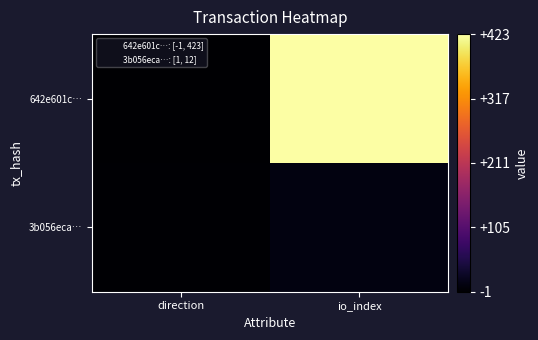

Between direction and io_index, which is larger?

io_index